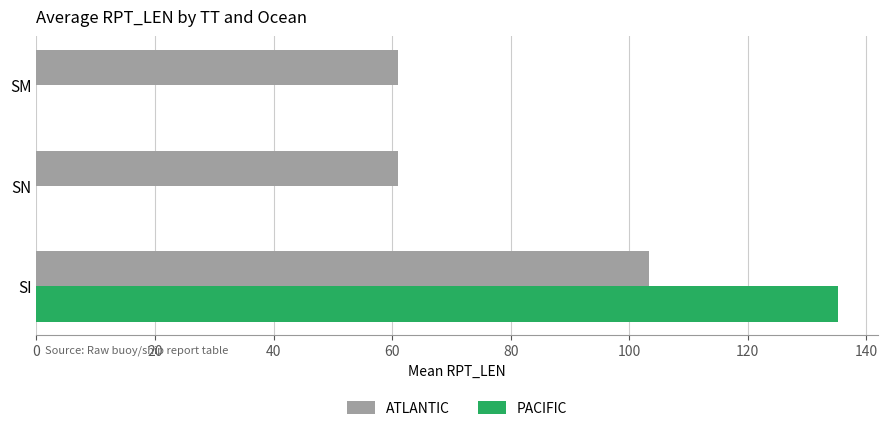

The ATLANTIC series shows 103.3 at SI. True or false?

True